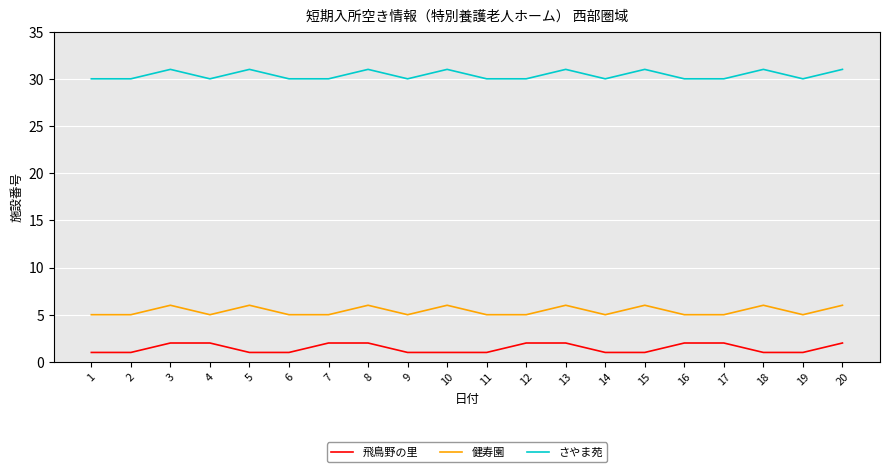

What is the total value across all series at 9?

36